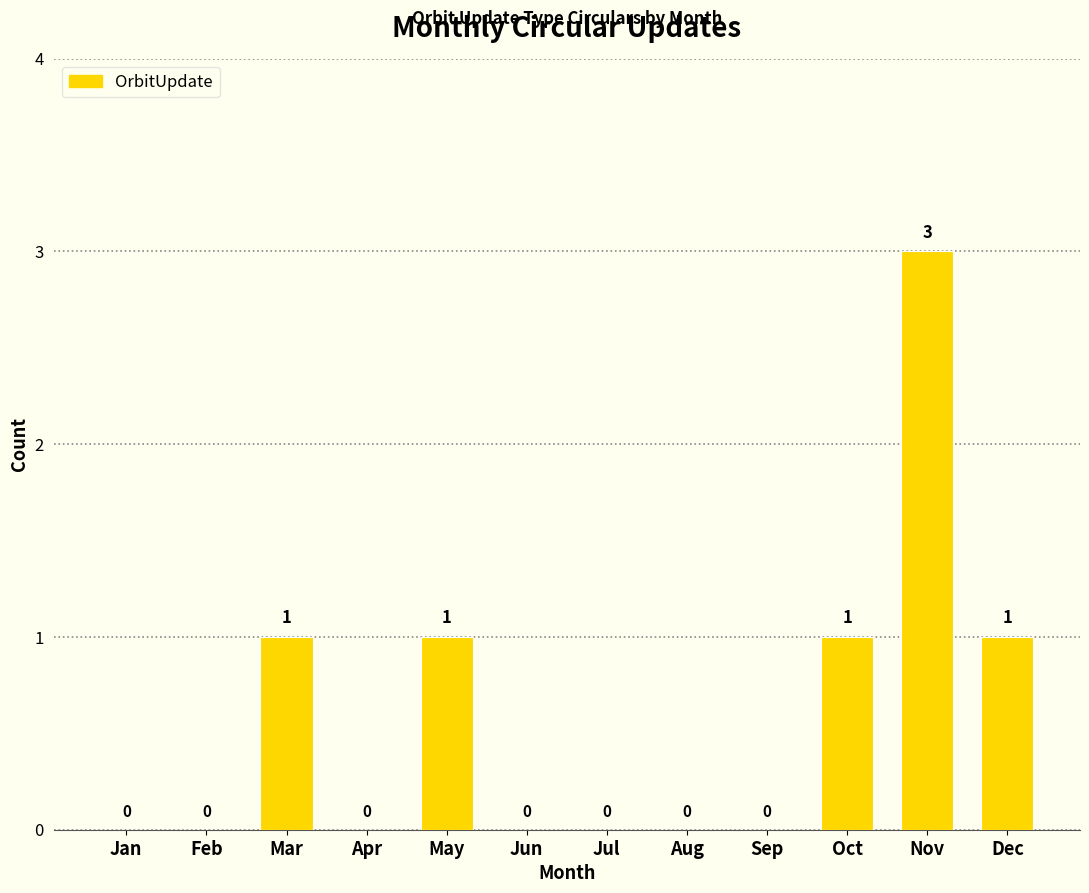

Between Apr and May, which is larger?

May